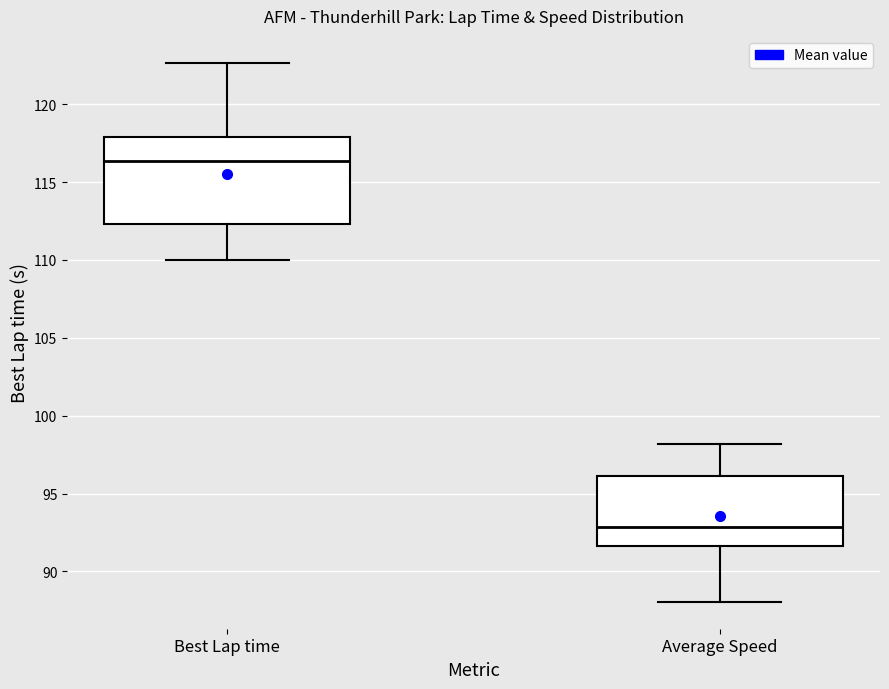

Reading left to right, read every box against the y-axis: the position of its median line, the range the box covers, and the ends of its whiskers. The values are not printed on the chart, so give them approximately, as read against the axis.

Best Lap time: median 116.5, box 112.5 to 118.0, whiskers 110.0 to 122.5
Average Speed: median 93.0, box 91.5 to 96.0, whiskers 88.0 to 98.0